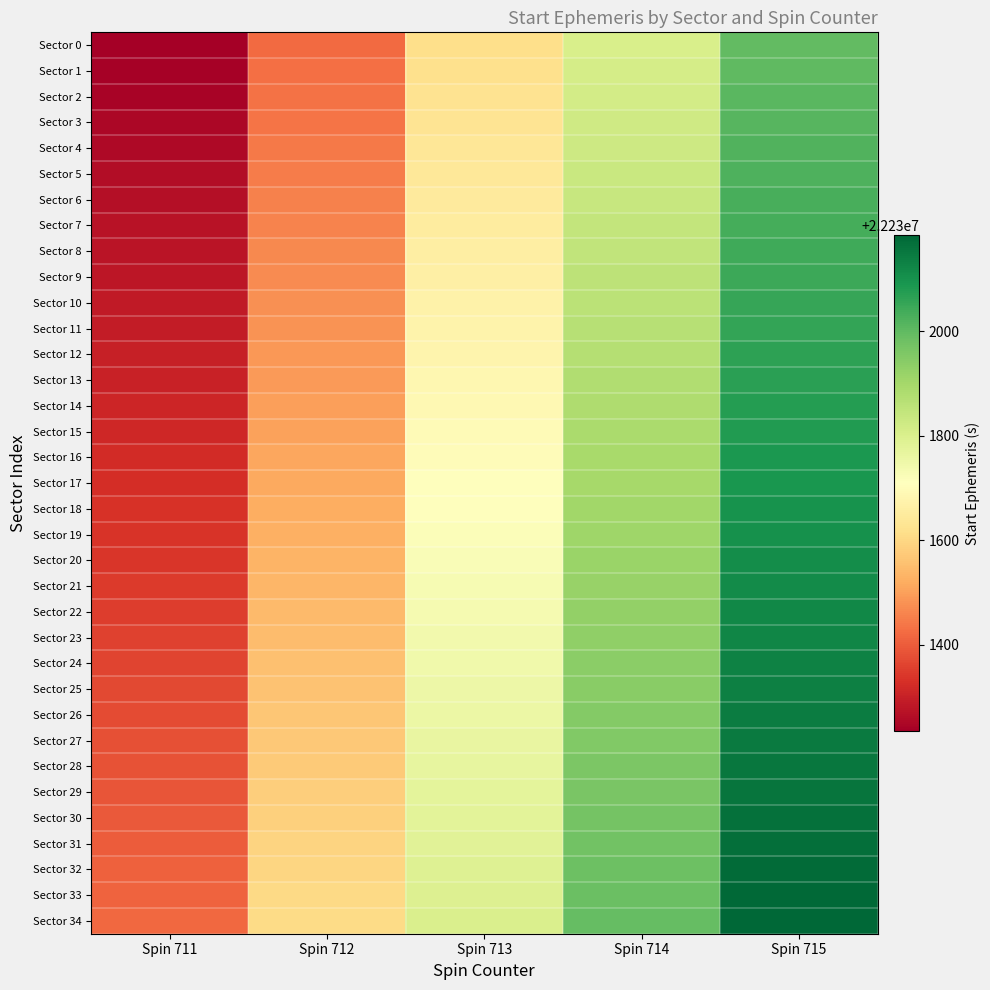

Reading right to left, extract all data points from this chart.

Sector 0: Spin 715=22231998.0	Spin 714=22231806.0	Spin 713=22231614.0	Spin 712=22231422.0	Spin 711=22231234.5
Sector 1: Spin 715=22232003.0	Spin 714=22231811.0	Spin 713=22231619.0	Spin 712=22231428.0	Spin 711=22231239.9
Sector 2: Spin 715=22232009.0	Spin 714=22231817.0	Spin 713=22231625.0	Spin 712=22231433.0	Spin 711=22231245.3
Sector 3: Spin 715=22232014.0	Spin 714=22231822.0	Spin 713=22231630.0	Spin 712=22231438.0	Spin 711=22231250.7
Sector 4: Spin 715=22232020.0	Spin 714=22231828.0	Spin 713=22231636.0	Spin 712=22231444.0	Spin 711=22231256.1
Sector 5: Spin 715=22232025.0	Spin 714=22231833.0	Spin 713=22231641.0	Spin 712=22231449.0	Spin 711=22231261.2
Sector 6: Spin 715=22232031.0	Spin 714=22231839.0	Spin 713=22231647.0	Spin 712=22231455.0	Spin 711=22231266.6
Sector 7: Spin 715=22232036.0	Spin 714=22231844.0	Spin 713=22231652.0	Spin 712=22231460.0	Spin 711=22231272.0
Sector 8: Spin 715=22232042.0	Spin 714=22231850.0	Spin 713=22231658.0	Spin 712=22231466.0	Spin 711=22231277.4
Sector 9: Spin 715=22232047.0	Spin 714=22231855.0	Spin 713=22231663.0	Spin 712=22231471.0	Spin 711=22231282.8
Sector 10: Spin 715=22232053.0	Spin 714=22231861.0	Spin 713=22231669.0	Spin 712=22231477.0	Spin 711=22231288.2
Sector 11: Spin 715=22232058.0	Spin 714=22231866.0	Spin 713=22231674.0	Spin 712=22231482.0	Spin 711=22231293.6
Sector 12: Spin 715=22232064.0	Spin 714=22231872.0	Spin 713=22231680.0	Spin 712=22231488.0	Spin 711=22231299.0
Sector 13: Spin 715=22232069.0	Spin 714=22231877.0	Spin 713=22231685.0	Spin 712=22231493.0	Spin 711=22231304.4
Sector 14: Spin 715=22232075.0	Spin 714=22231883.0	Spin 713=22231691.0	Spin 712=22231499.0	Spin 711=22231309.8
Sector 15: Spin 715=22232080.0	Spin 714=22231888.0	Spin 713=22231696.0	Spin 712=22231504.0	Spin 711=22231315.1
Sector 16: Spin 715=22232086.0	Spin 714=22231894.0	Spin 713=22231702.0	Spin 712=22231510.0	Spin 711=22231320.5
Sector 17: Spin 715=22232091.0	Spin 714=22231899.0	Spin 713=22231707.0	Spin 712=22231515.0	Spin 711=22231325.9
Sector 18: Spin 715=22232097.0	Spin 714=22231905.0	Spin 713=22231713.0	Spin 712=22231521.0	Spin 711=22231331.3
Sector 19: Spin 715=22232102.0	Spin 714=22231910.0	Spin 713=22231718.0	Spin 712=22231526.0	Spin 711=22231336.7
Sector 20: Spin 715=22232108.0	Spin 714=22231916.0	Spin 713=22231724.0	Spin 712=22231532.0	Spin 711=22231342.1
Sector 21: Spin 715=22232113.0	Spin 714=22231921.0	Spin 713=22231729.0	Spin 712=22231537.0	Spin 711=22231347.2
Sector 22: Spin 715=22232119.0	Spin 714=22231927.0	Spin 713=22231735.0	Spin 712=22231543.0	Spin 711=22231352.6
Sector 23: Spin 715=22232124.0	Spin 714=22231932.0	Spin 713=22231740.0	Spin 712=22231548.0	Spin 711=22231358.0
Sector 24: Spin 715=22232130.0	Spin 714=22231938.0	Spin 713=22231746.0	Spin 712=22231554.0	Spin 711=22231363.4
Sector 25: Spin 715=22232135.0	Spin 714=22231943.0	Spin 713=22231751.0	Spin 712=22231559.0	Spin 711=22231368.8
Sector 26: Spin 715=22232141.0	Spin 714=22231949.0	Spin 713=22231757.0	Spin 712=22231565.0	Spin 711=22231374.2
Sector 27: Spin 715=22232146.0	Spin 714=22231954.0	Spin 713=22231762.0	Spin 712=22231570.0	Spin 711=22231379.6
Sector 28: Spin 715=22232152.0	Spin 714=22231960.0	Spin 713=22231768.0	Spin 712=22231576.0	Spin 711=22231385.0
Sector 29: Spin 715=22232157.0	Spin 714=22231965.0	Spin 713=22231773.0	Spin 712=22231581.0	Spin 711=22231390.4
Sector 30: Spin 715=22232163.0	Spin 714=22231971.0	Spin 713=22231779.0	Spin 712=22231587.0	Spin 711=22231395.8
Sector 31: Spin 715=22232168.0	Spin 714=22231976.0	Spin 713=22231784.0	Spin 712=22231592.0	Spin 711=22231401.1
Sector 32: Spin 715=22232174.0	Spin 714=22231982.0	Spin 713=22231790.0	Spin 712=22231598.0	Spin 711=22231406.5
Sector 33: Spin 715=22232179.0	Spin 714=22231987.0	Spin 713=22231795.0	Spin 712=22231603.0	Spin 711=22231411.9
Sector 34: Spin 715=22232185.0	Spin 714=22231993.0	Spin 713=22231801.0	Spin 712=22231609.0	Spin 711=22231417.3